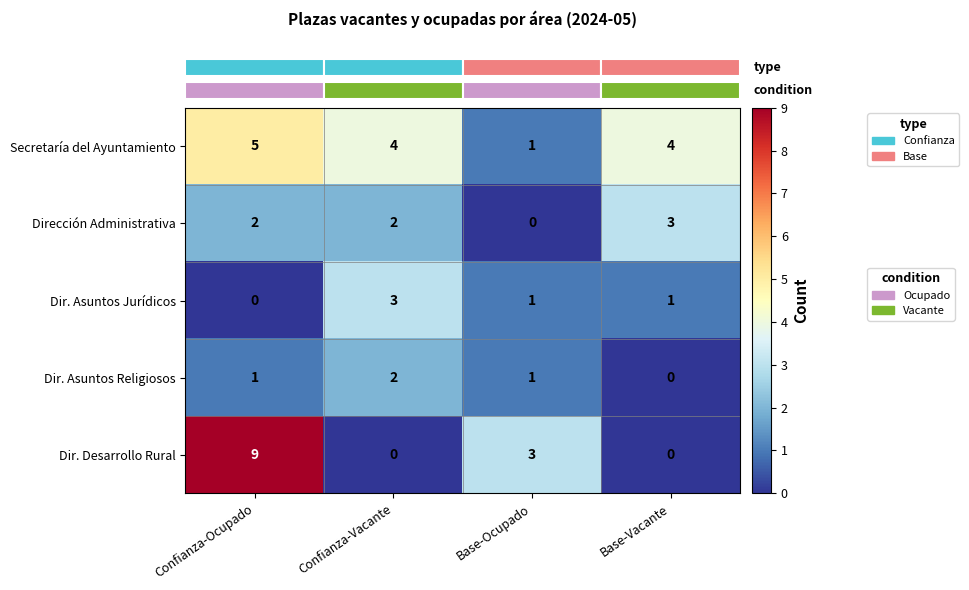

What is the sum of the Dir. Asuntos Jurídicos values at Confianza-Vacante and Base-Ocupado?

4